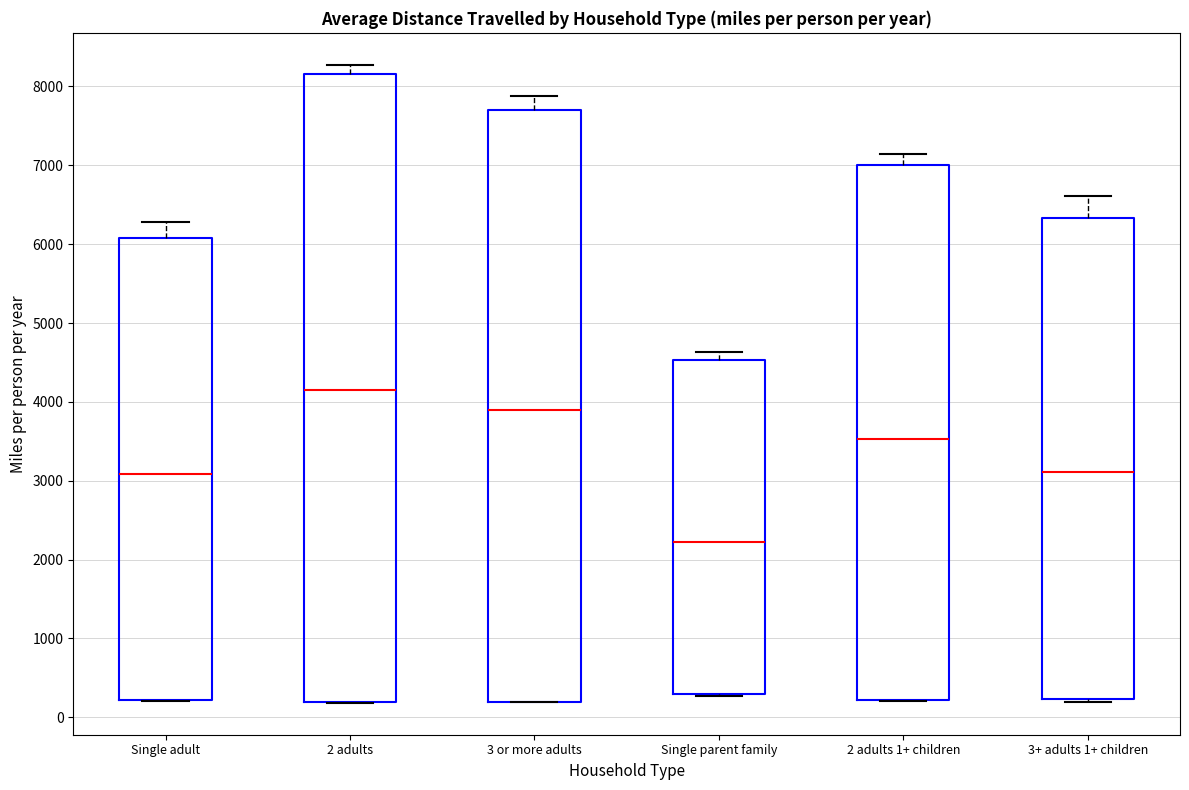

Reading left to right, transcribe this box plot: for each box, give where its median line is, the range the box spans, and where its two whiskers end, as read against the y-axis. The values are not printed on the chart, so give them approximately, as read against the axis.

Single adult: median 3100, box 200 to 6100, whiskers 200 to 6300
2 adults: median 4200, box 200 to 8200, whiskers 200 to 8300
3 or more adults: median 3900, box 200 to 7700, whiskers 200 to 7900
Single parent family: median 2200, box 300 to 4500, whiskers 300 to 4600
2 adults 1+ children: median 3500, box 200 to 7000, whiskers 200 to 7100
3+ adults 1+ children: median 3100, box 200 to 6300, whiskers 200 (just below the box's lower edge) to 6600